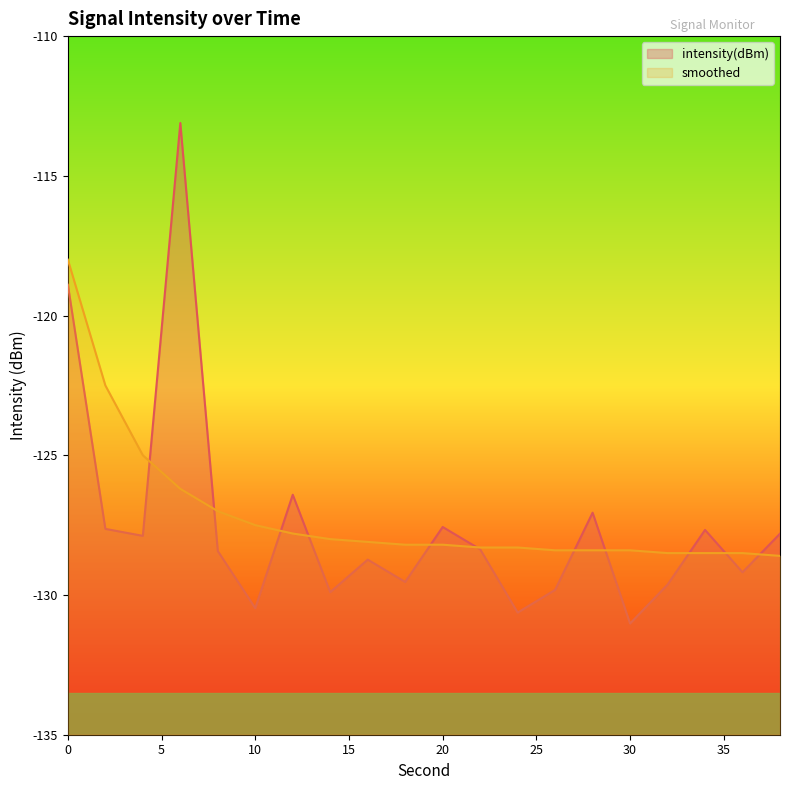

Reading left to right, list all the values displayed in this chart.

intensity(dBm): -118.9	-127.6	-127.9	-113.1	-128.4	-130.5	-126.4	-129.9	-128.7	-129.5	-127.6	-128.4	-130.6	-129.8	-127.1	-131.0	-129.6	-127.7	-129.2	-127.8
smoothed: -118.0	-122.5	-125.0	-126.2	-127.0	-127.5	-127.8	-128.0	-128.1	-128.2	-128.2	-128.3	-128.3	-128.4	-128.4	-128.4	-128.5	-128.5	-128.5	-128.6